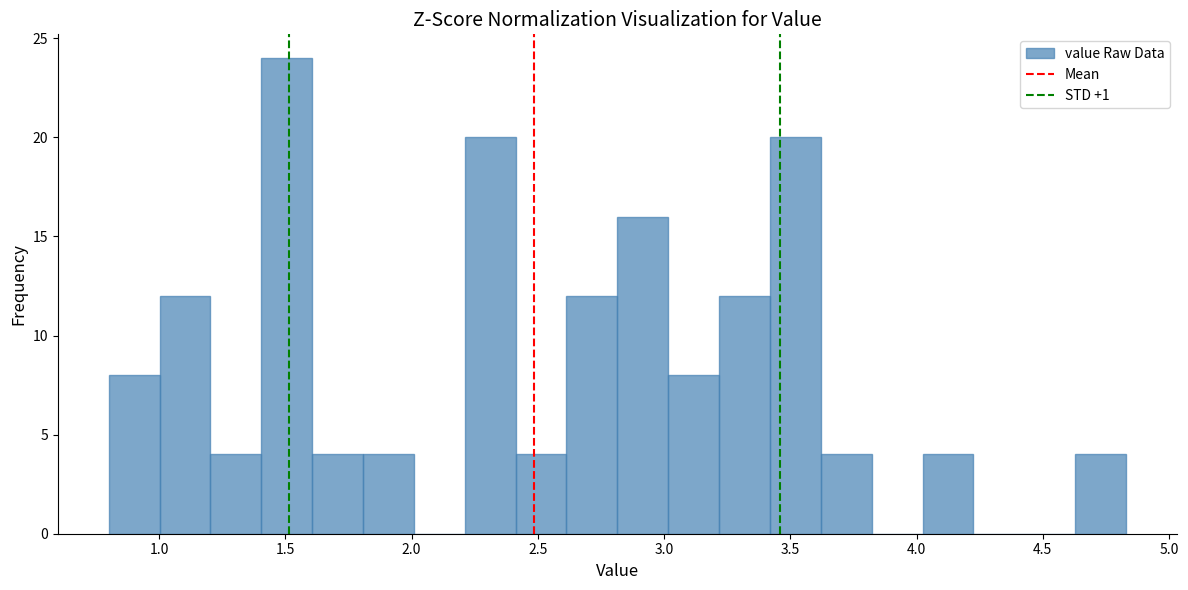

What is the height of the bar covering 4.00 to 4.25 on the x-axis? Neither the bar edges nor the heights are printed on the chart, so give them approximately, as read against the axes.

4